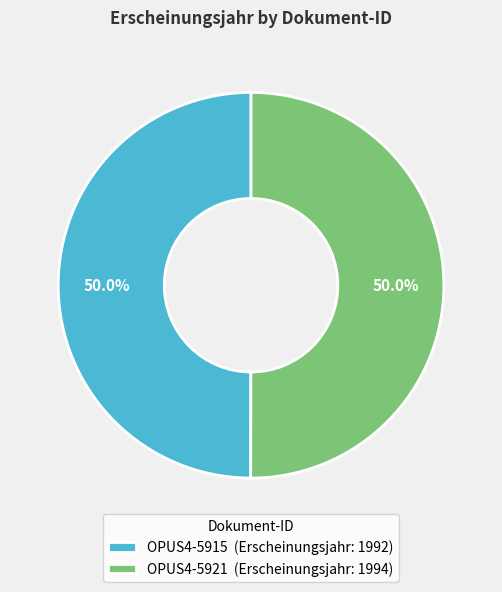

What percentage is the OPUS4-5921 slice, to the nearest percent?

50%